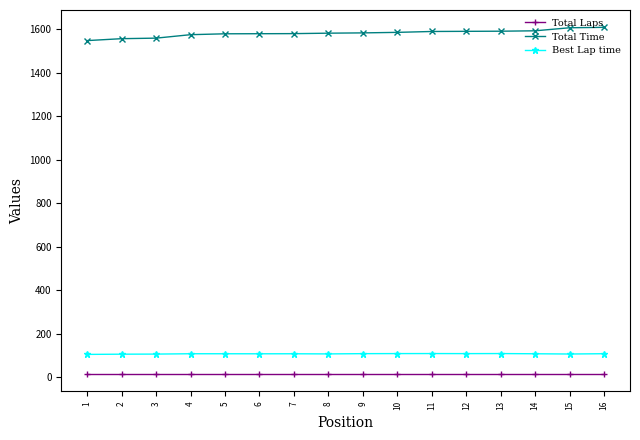

What is the sum of all Total Time values?

25313.1